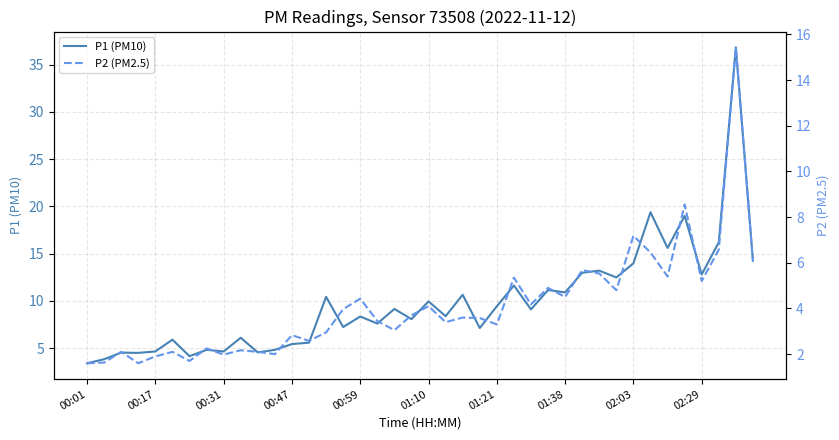

In P1 (PM10), how many points are lower than both neighbors (excluding endpoints)?

14